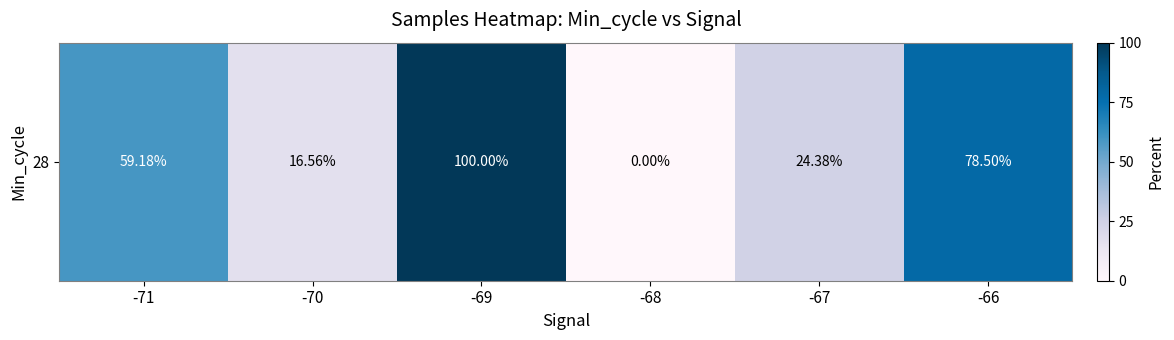

What is the difference between the second highest and minimum values?

78.5